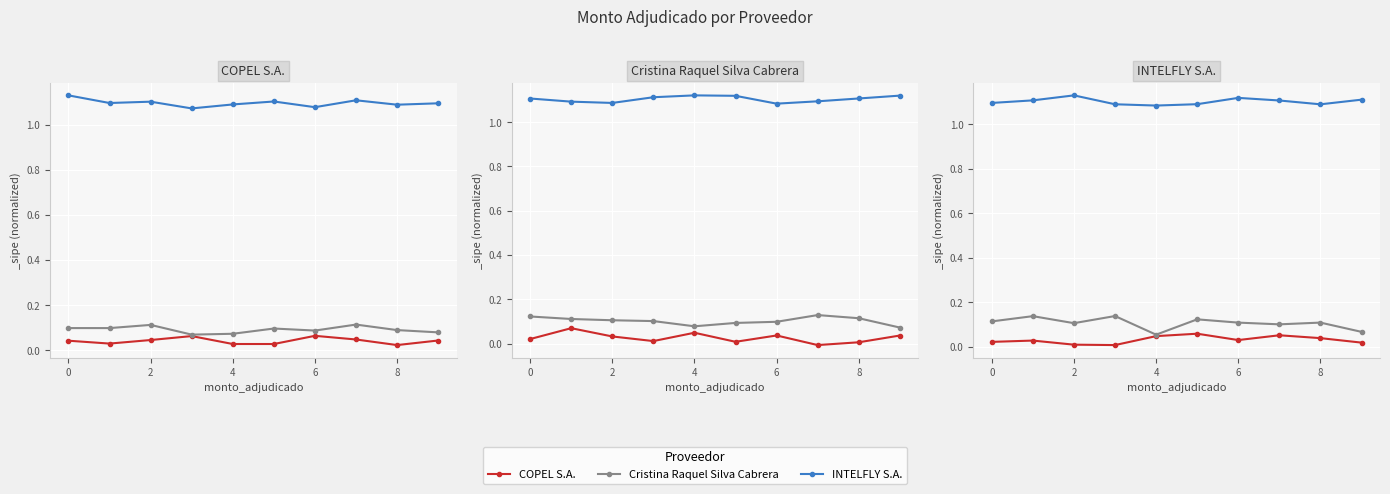

True or false: Cristina Raquel Silva Cabrera has more than 0 interior local peaks.

True